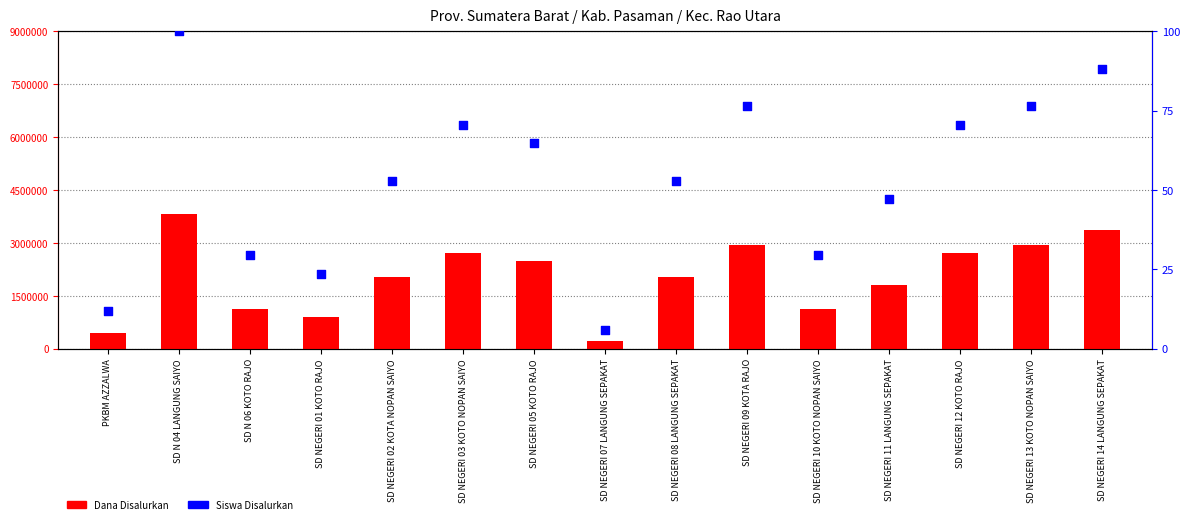

At which category is the sum across all series the highest?

SD N 04 LANGUNG SAIYO